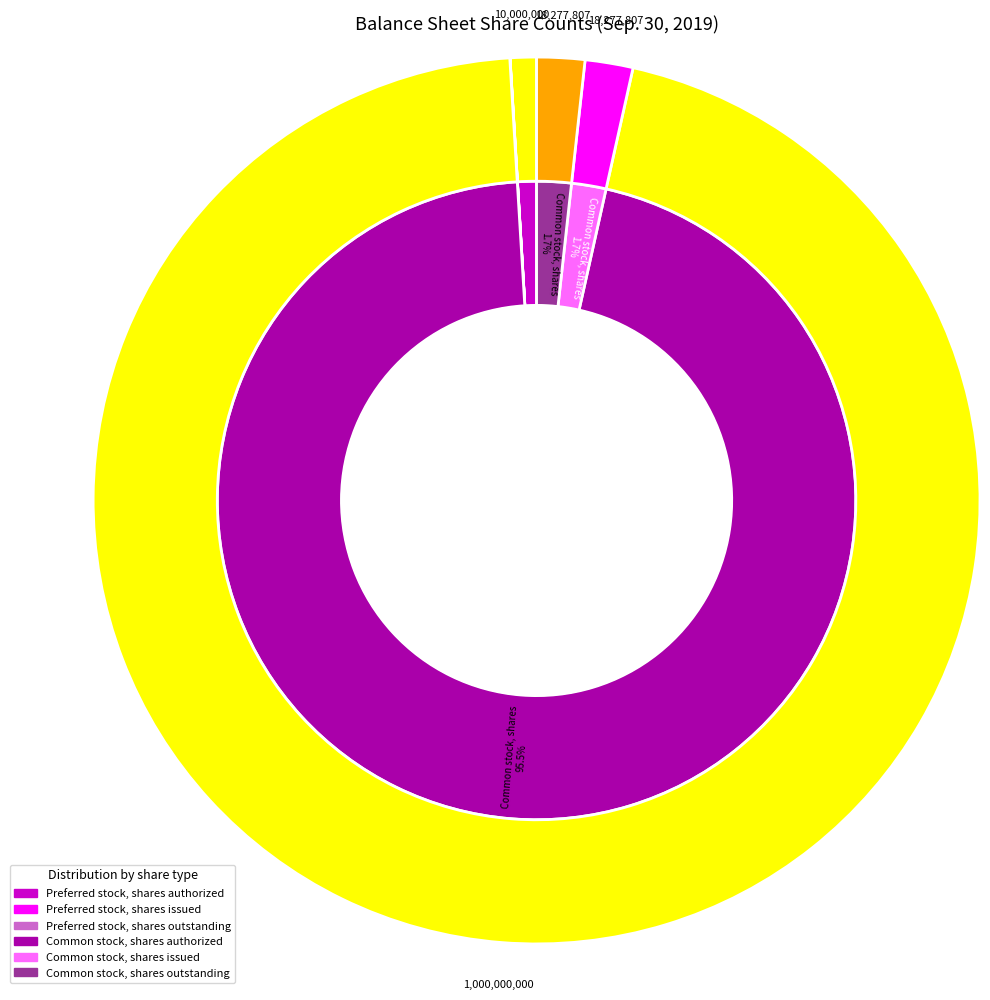

Which category has the biggest portion of the pie?

Common stock, shares authorized